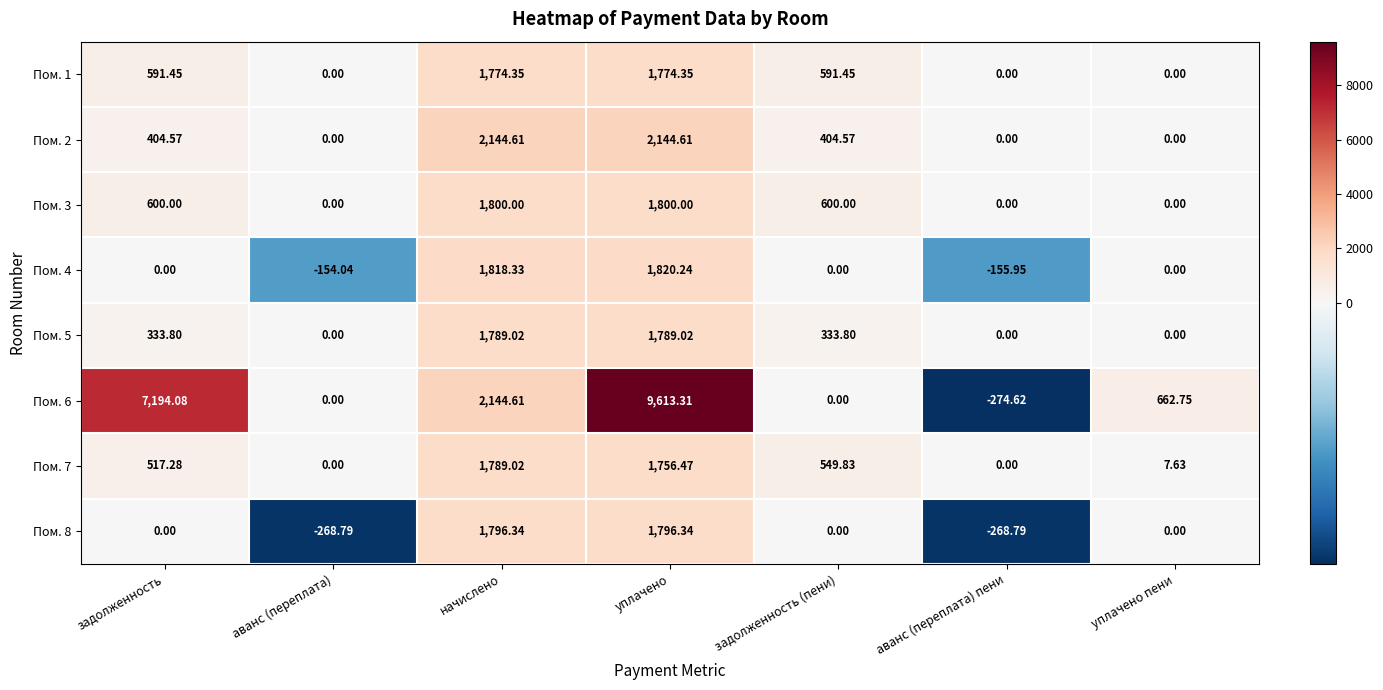

Is the value of Пом. 8 at задолженность greater than the value of Пом. 7 at задолженность?

No